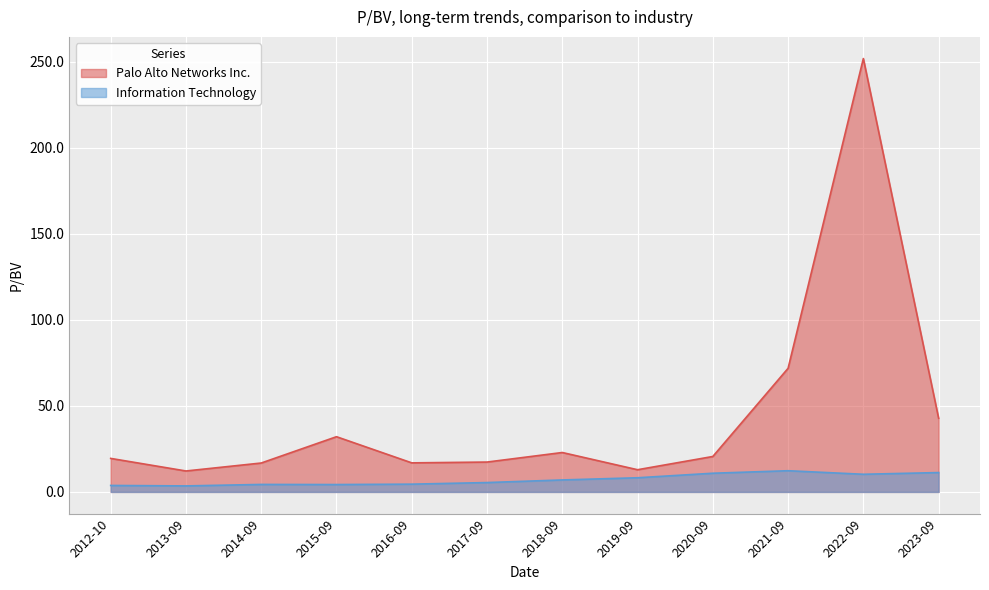

What is the value of the Palo Alto Networks Inc. point at the 2nd from the left?

12.2